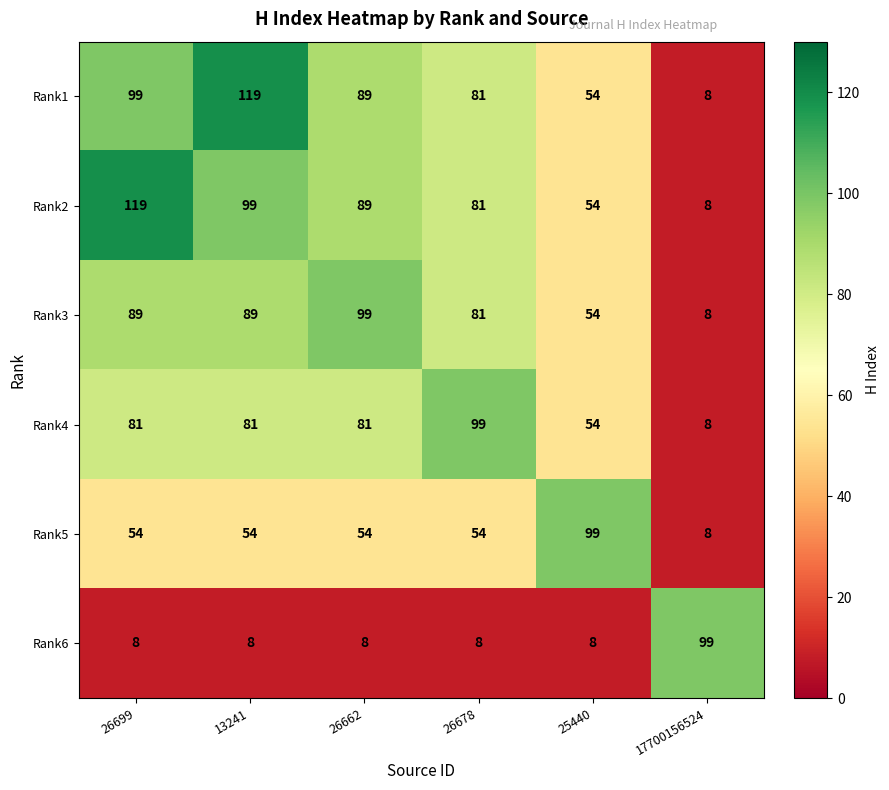

Is it true that Rank1 equals 74 at 13241?

False